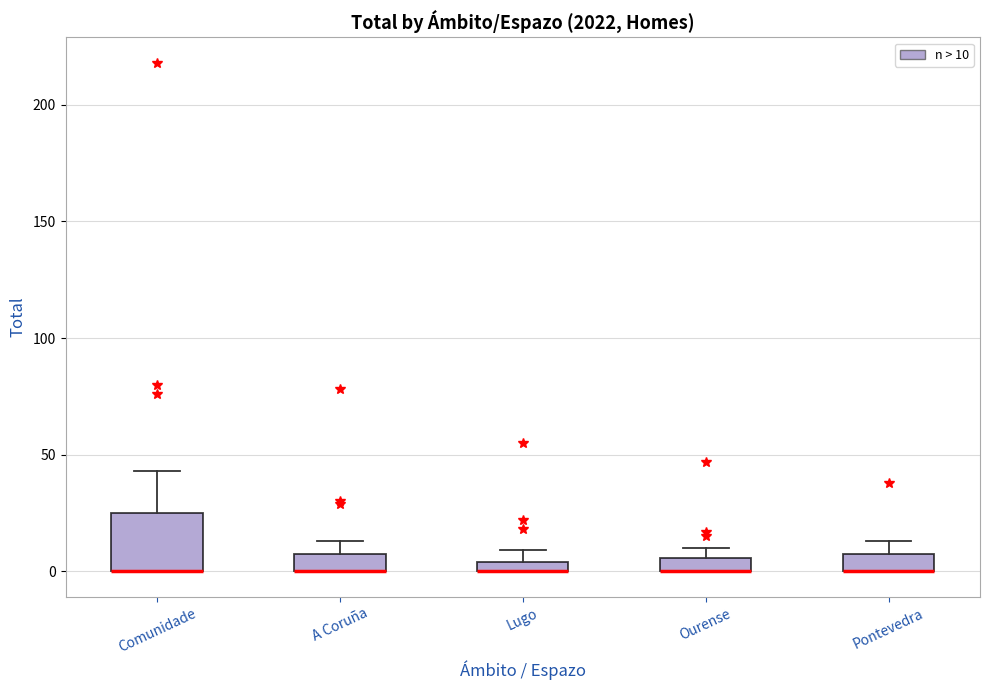

Where is the upper edge of the box for Ourense on the y-axis? The values are not printed on the chart, so give them approximately, as read against the axis.

5